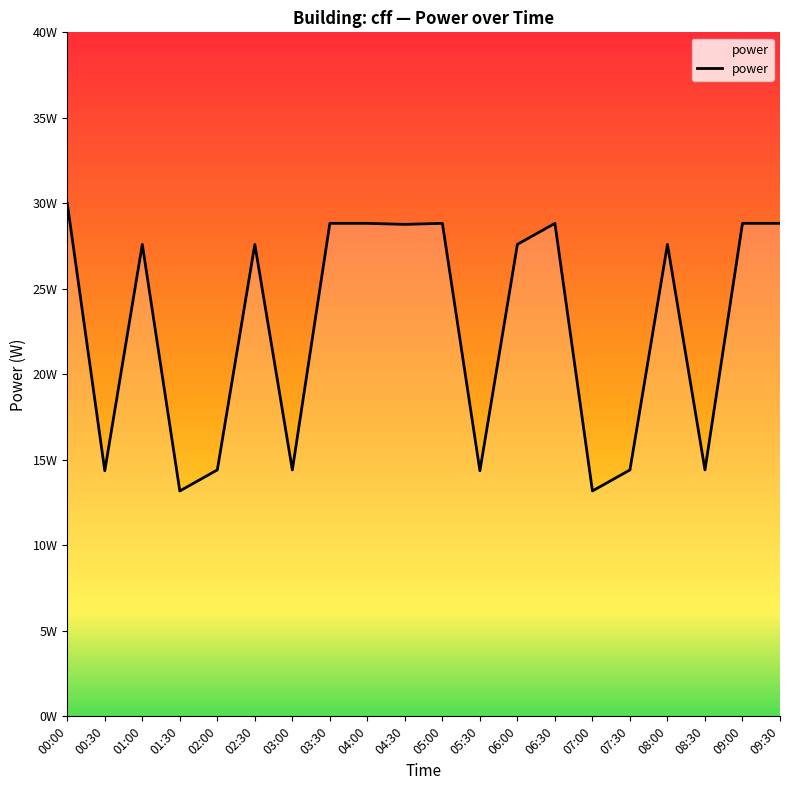

Read the value at 01:30.

13.2